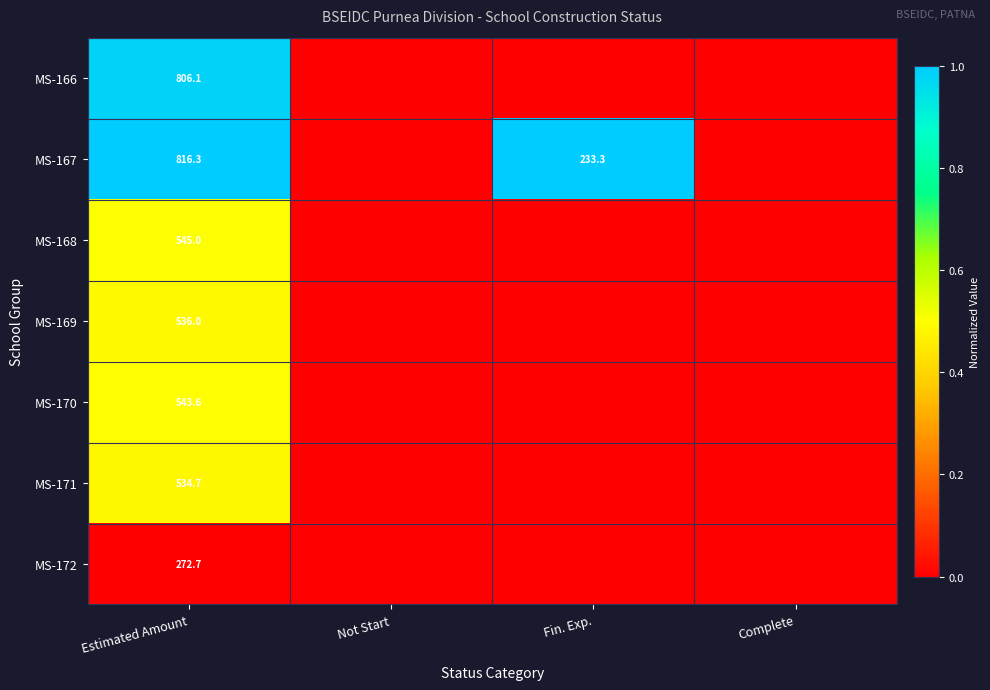

At how many categories does at least one series exceed 0?

2